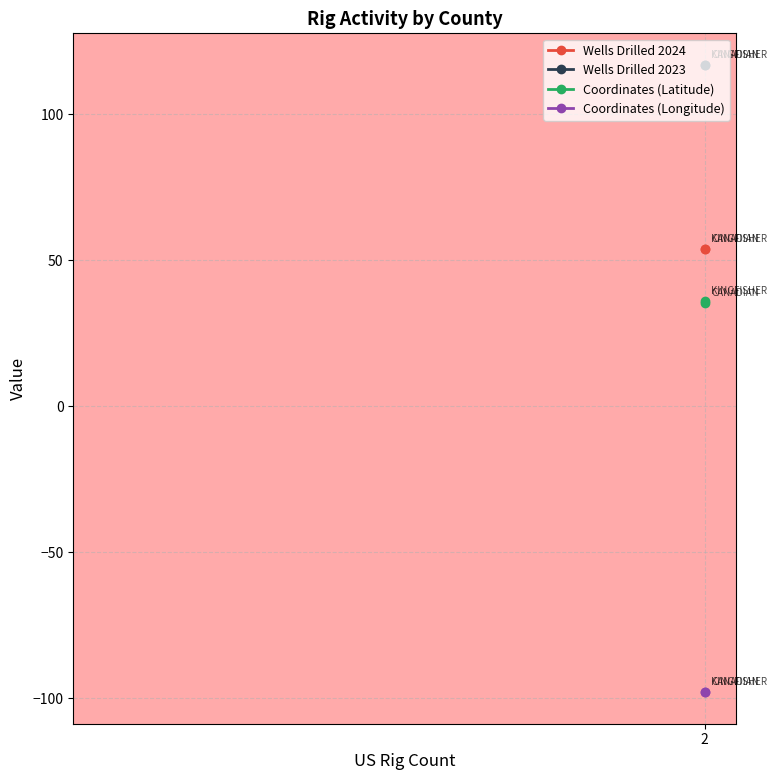

The value of Wells Drilled 2024 at CANADIAN is 84.3. True or false?

False